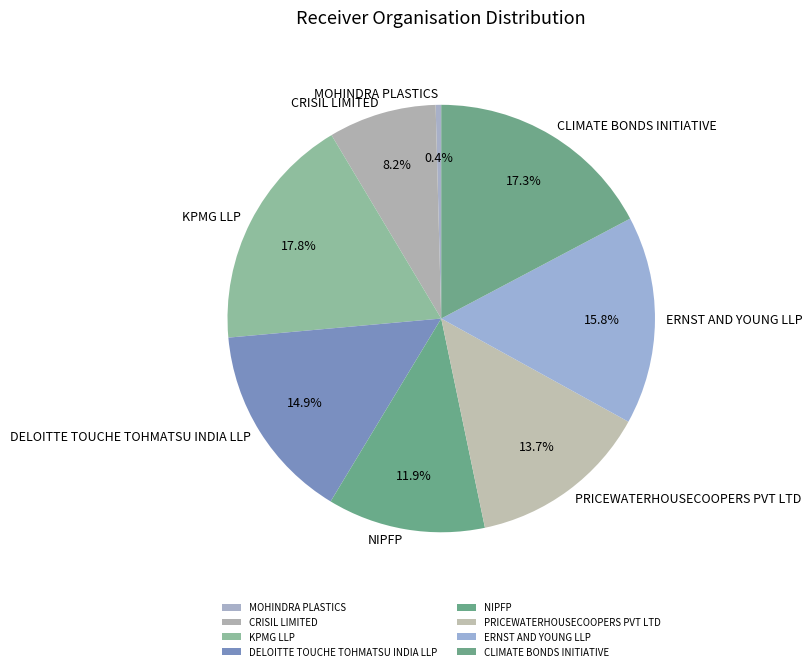

How many segments does this pie chart have?

8